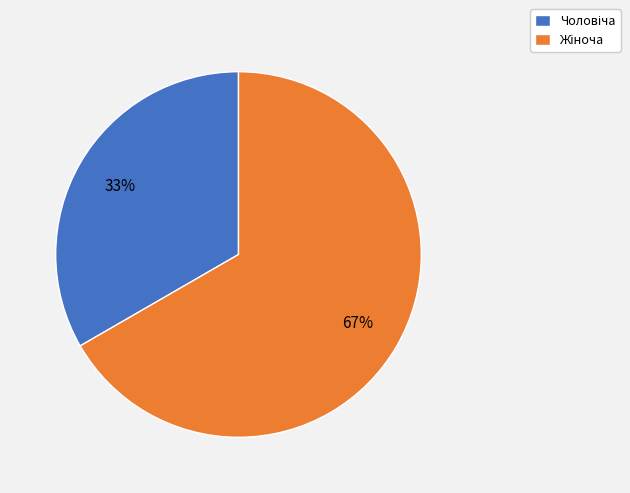

To the nearest percent, what is the average slice percentage?

50%